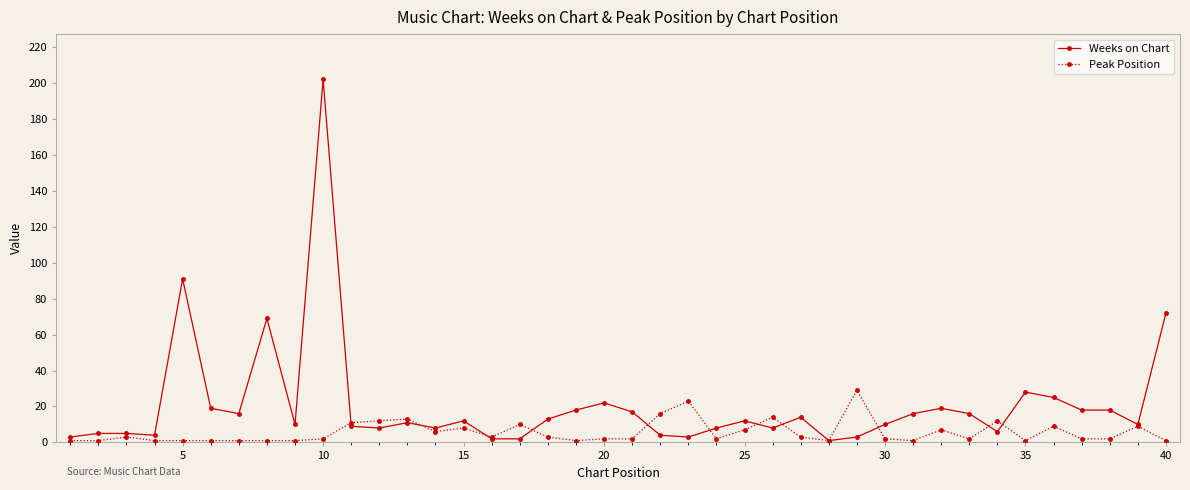

Which series has the largest total across all categories?

Weeks on Chart